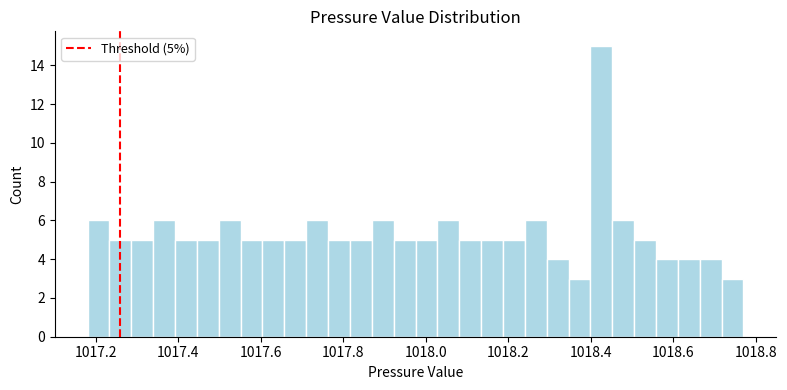

Around what value on the x-axis is the tallest bar? Give the approximate position of its centre, as read against the axis.

1018.42